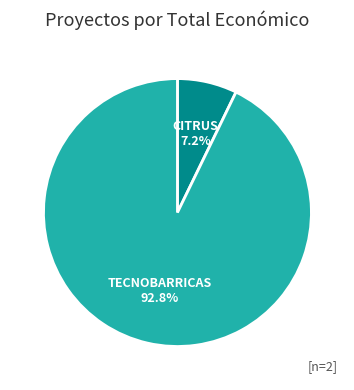

Is there any slice that represents more than half of the pie?

Yes